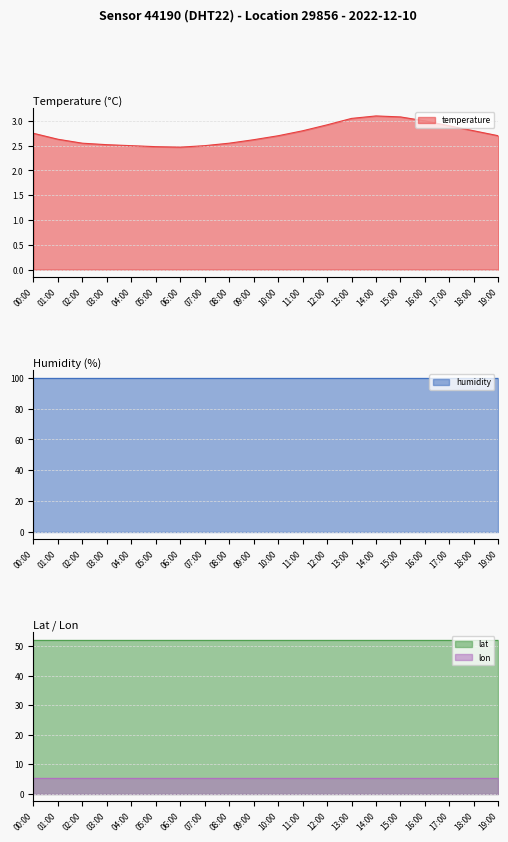

True or false: humidity and lon cross at least once.

False